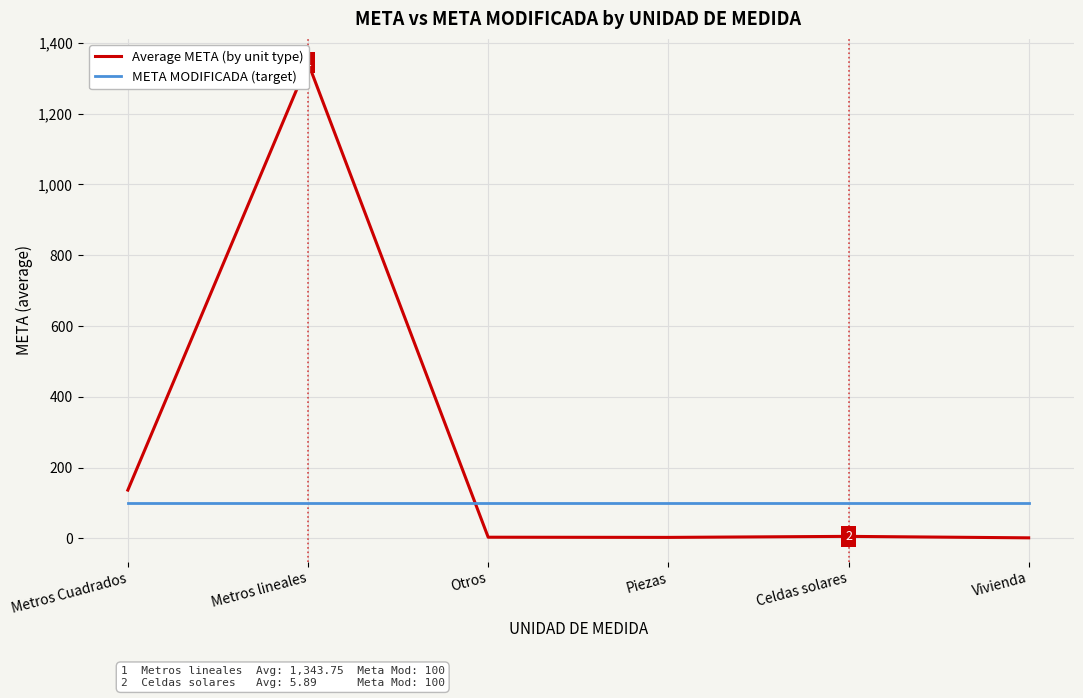

At which category does the chart reach its peak across all series?

Metros lineales